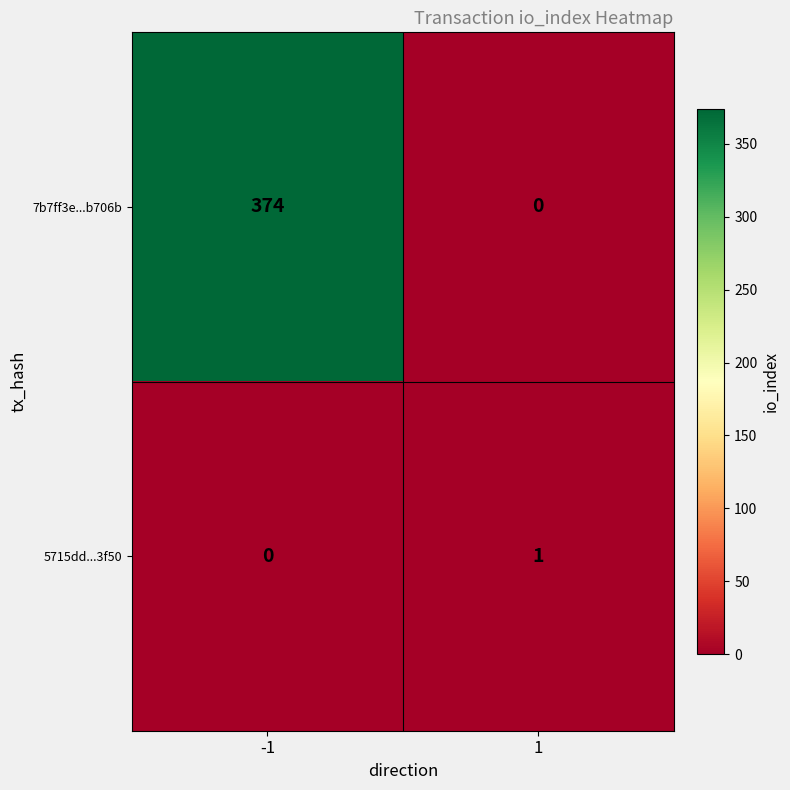

What is the total value across all series at -1?

374